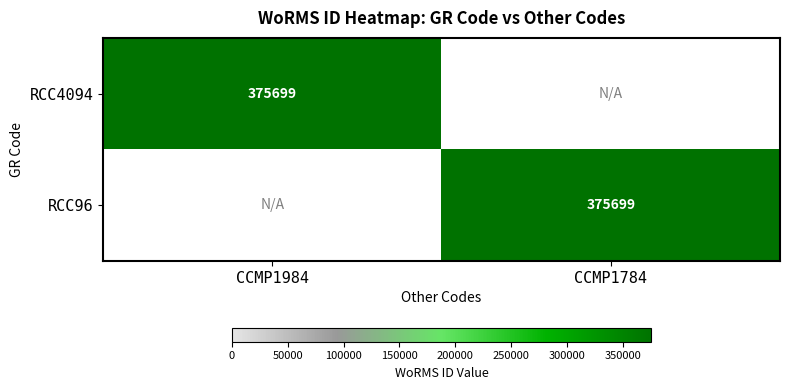

The RCC96 series shows 375699 at CCMP1784. True or false?

True